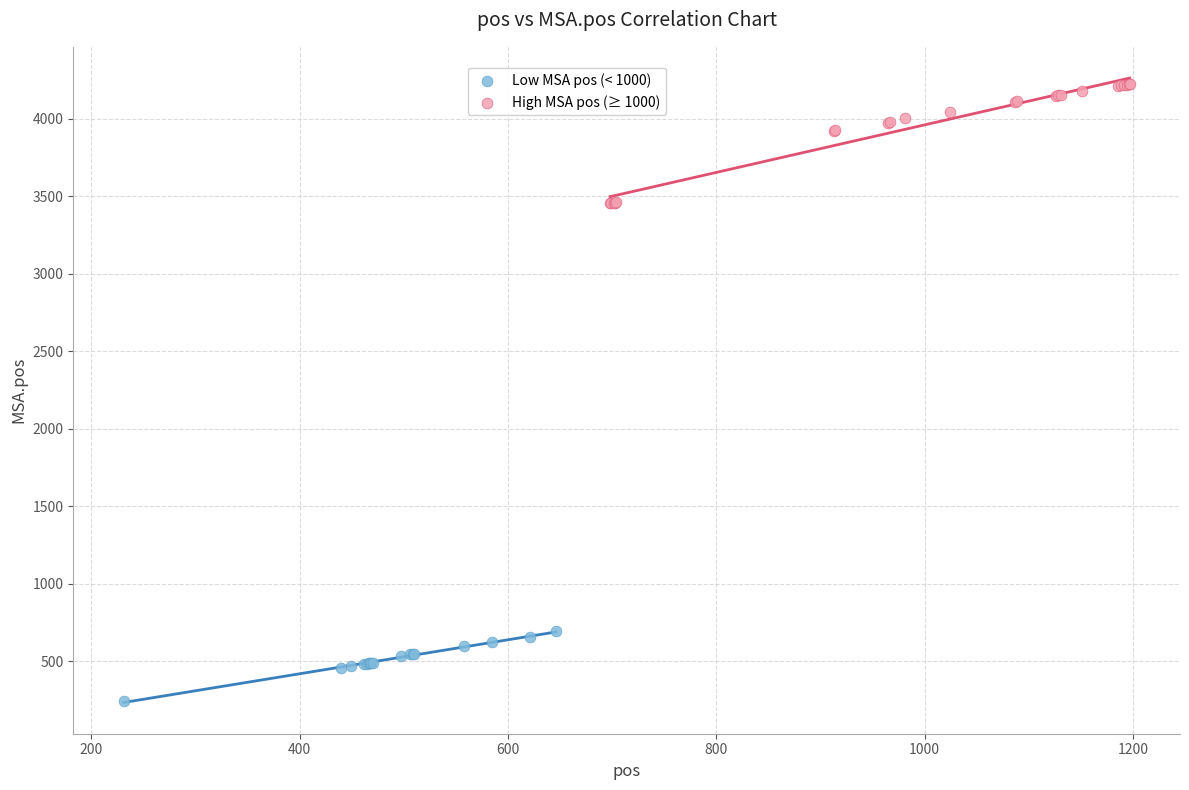

Which series has the widest spread of Y values?

High MSA pos (≥ 1000)